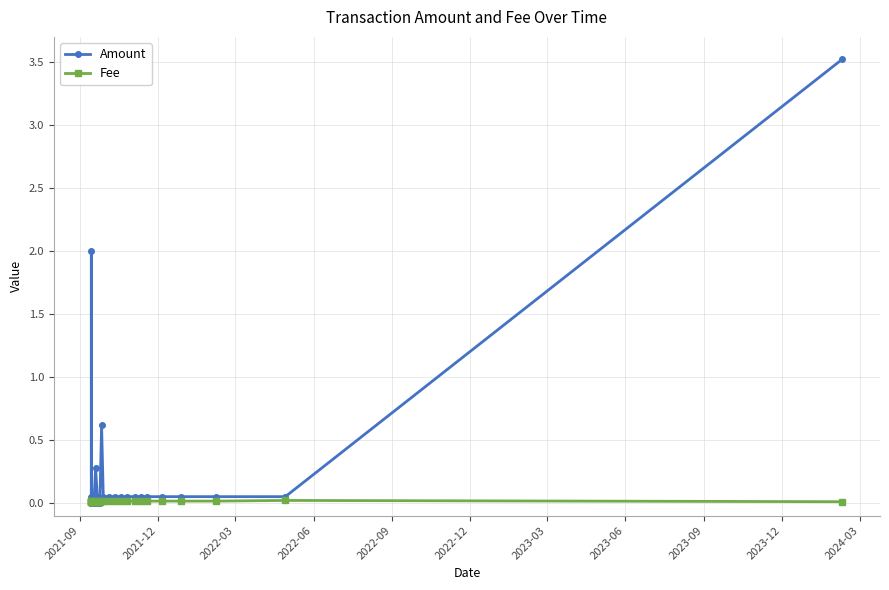

Which series has the widest spread of values?

Amount